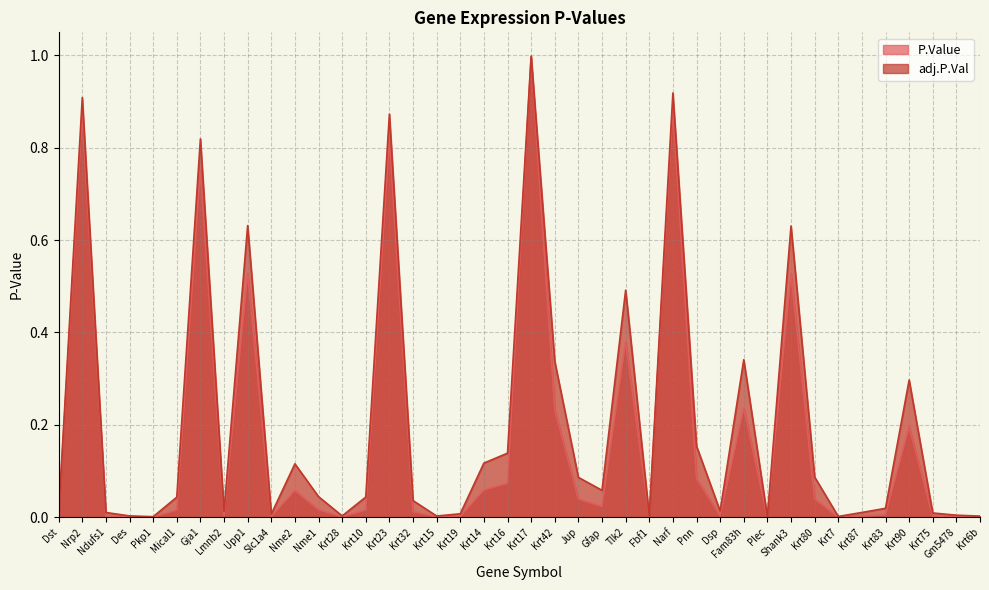

In P.Value, how many points are higher than both neighbors (excluding endpoints)?

11